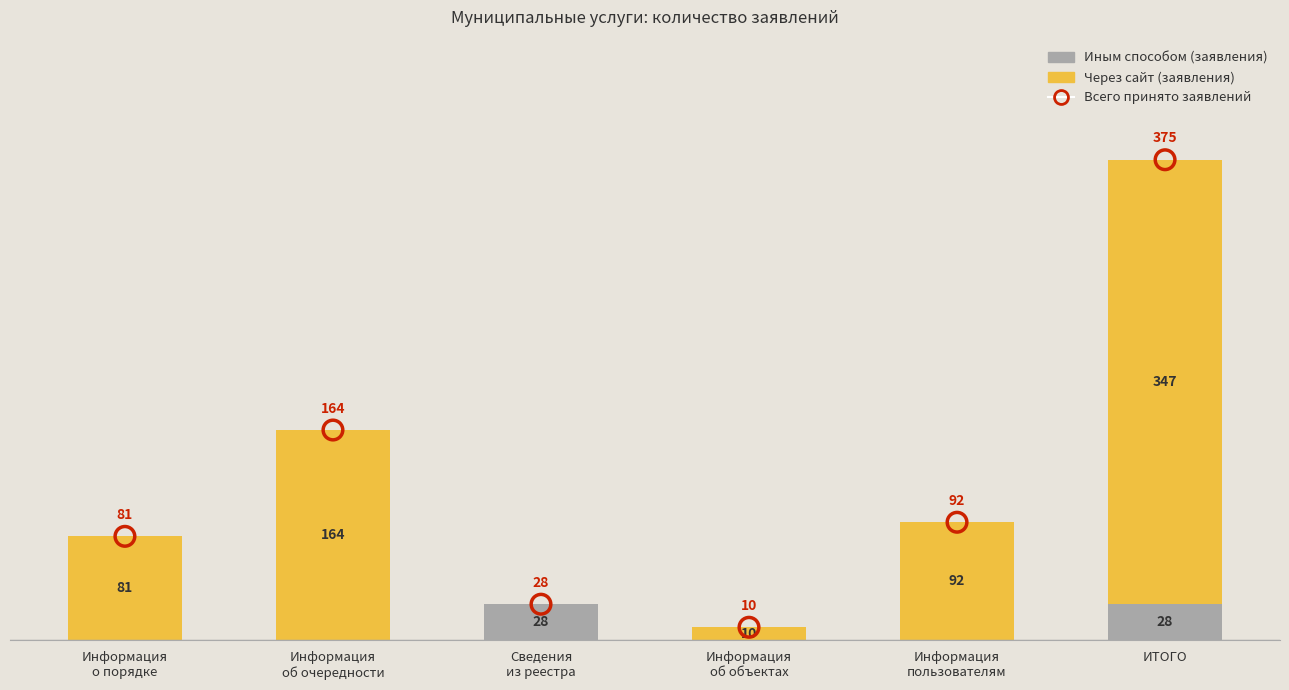

Which series contains the lowest Y value?

Иным способом (заявления)